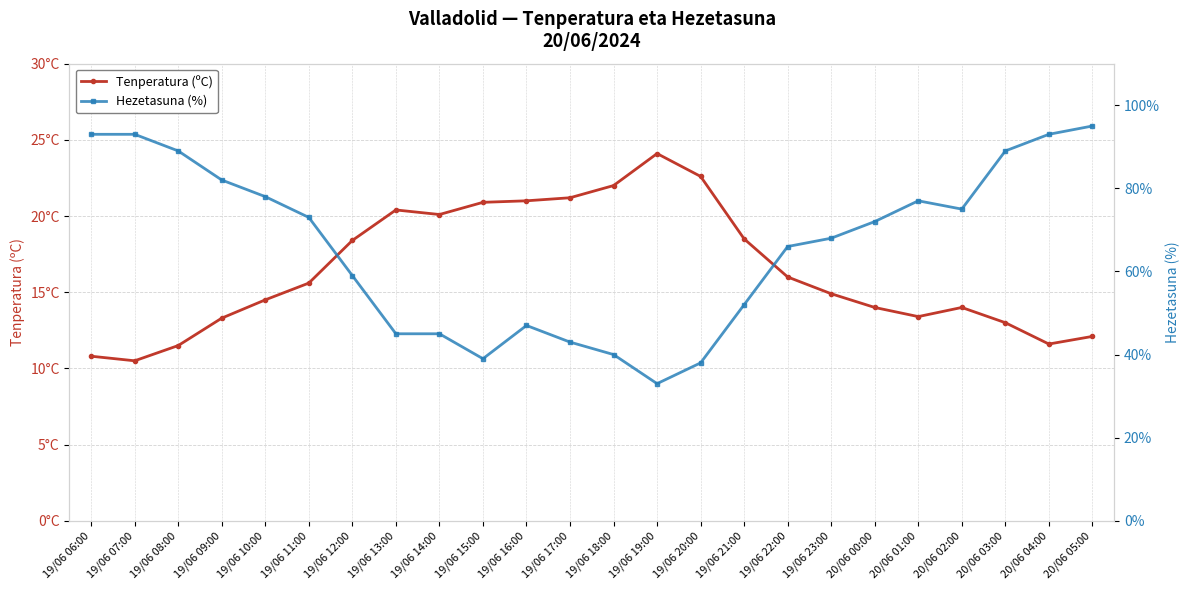

Rank the categories by Tenperatura (ºC) value from lowest to highest.

19/06 07:00, 19/06 06:00, 19/06 08:00, 20/06 04:00, 20/06 05:00, 20/06 03:00, 19/06 09:00, 20/06 01:00, 20/06 00:00, 20/06 02:00, 19/06 10:00, 19/06 23:00, 19/06 11:00, 19/06 22:00, 19/06 12:00, 19/06 21:00, 19/06 14:00, 19/06 13:00, 19/06 15:00, 19/06 16:00, 19/06 17:00, 19/06 18:00, 19/06 20:00, 19/06 19:00